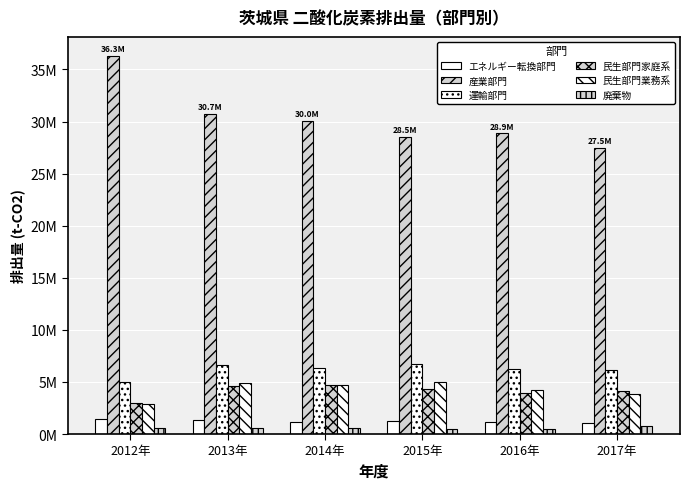

Does the chart contain any negative values?

No